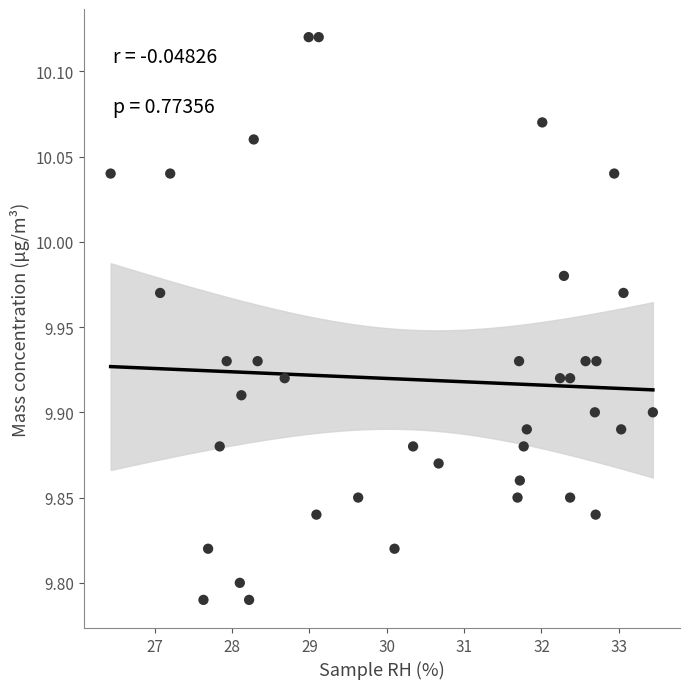

What is the range of Y values (max minus min)?

0.3